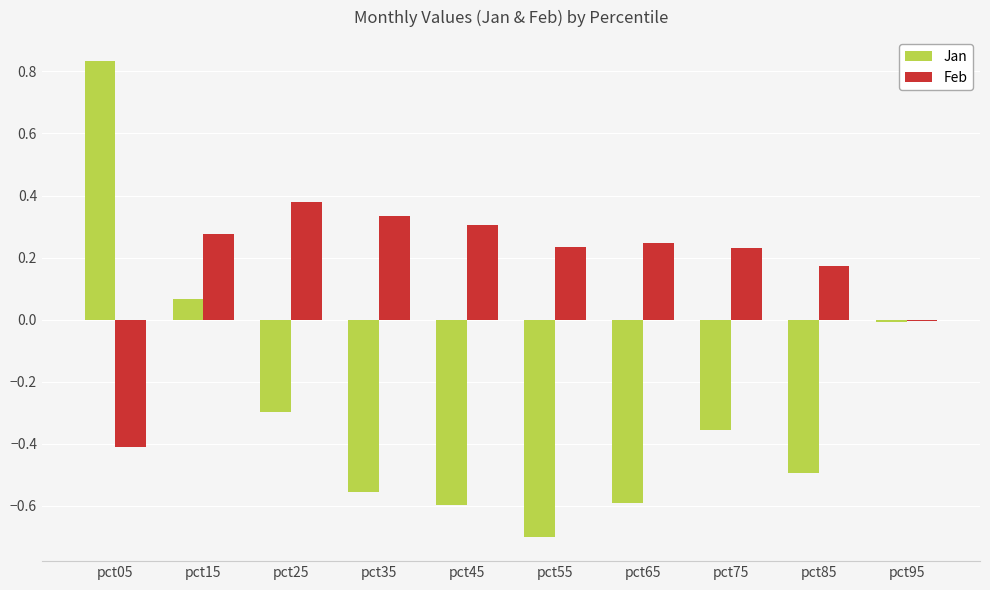

List the series in order of their overall mean, highest first.

Feb, Jan